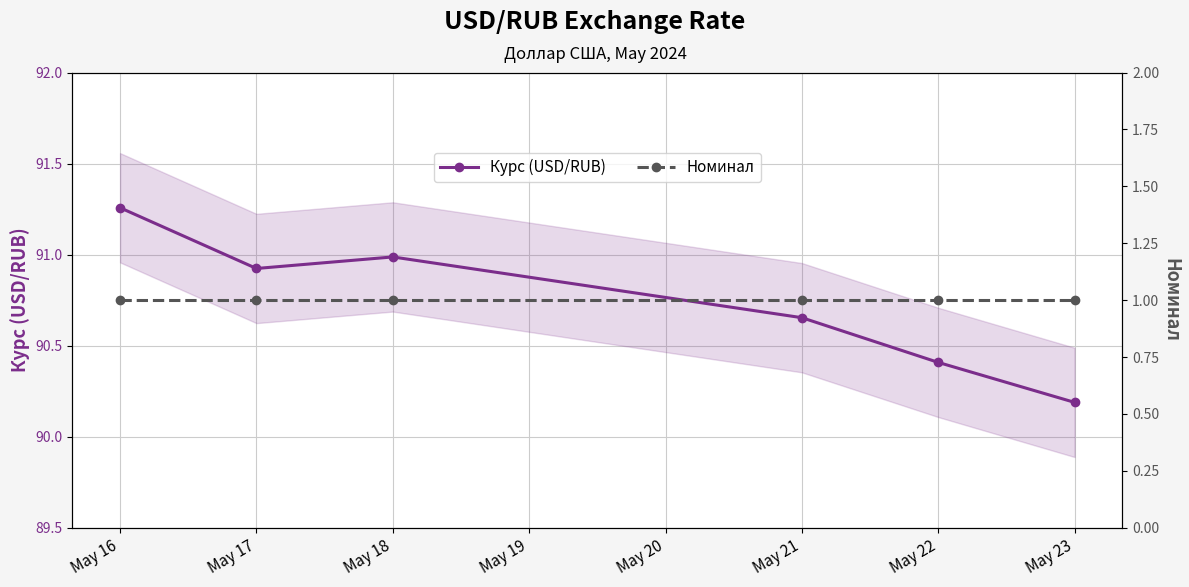

List the labels in order of Курс (USD/RUB) value, largest first.

May 16, May 18, May 17, May 21, May 22, May 23